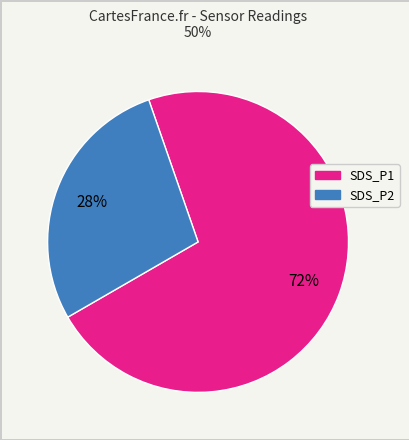

What is the ratio of the value at SDS_P1 to the value at SDS_P2?

2.6